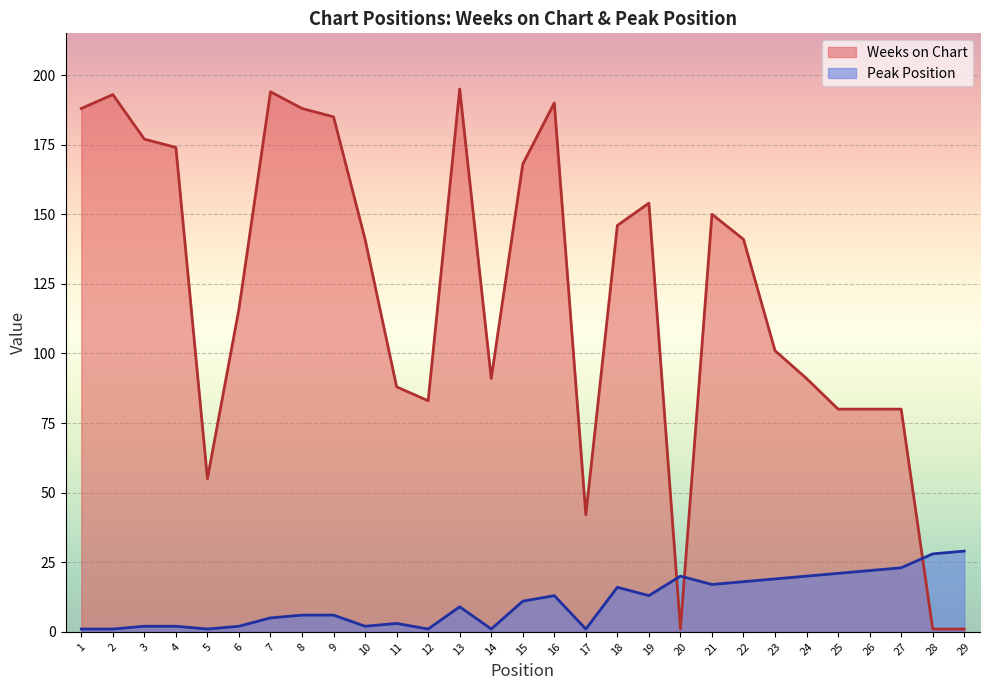

What is the maximum value shown in the chart?

195